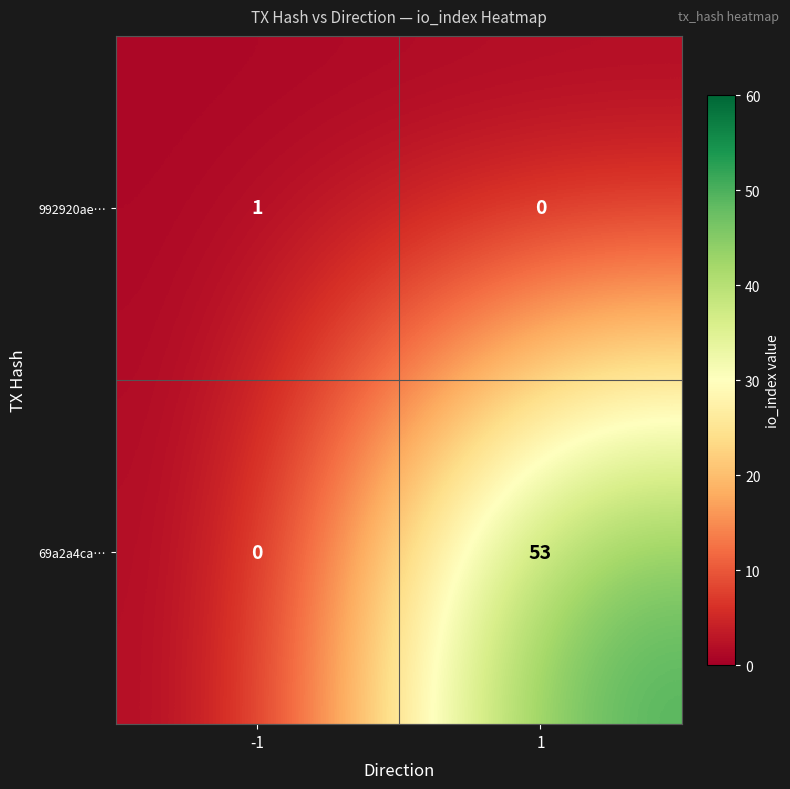

Is it true that 992920ae… equals 1 at -1?

True